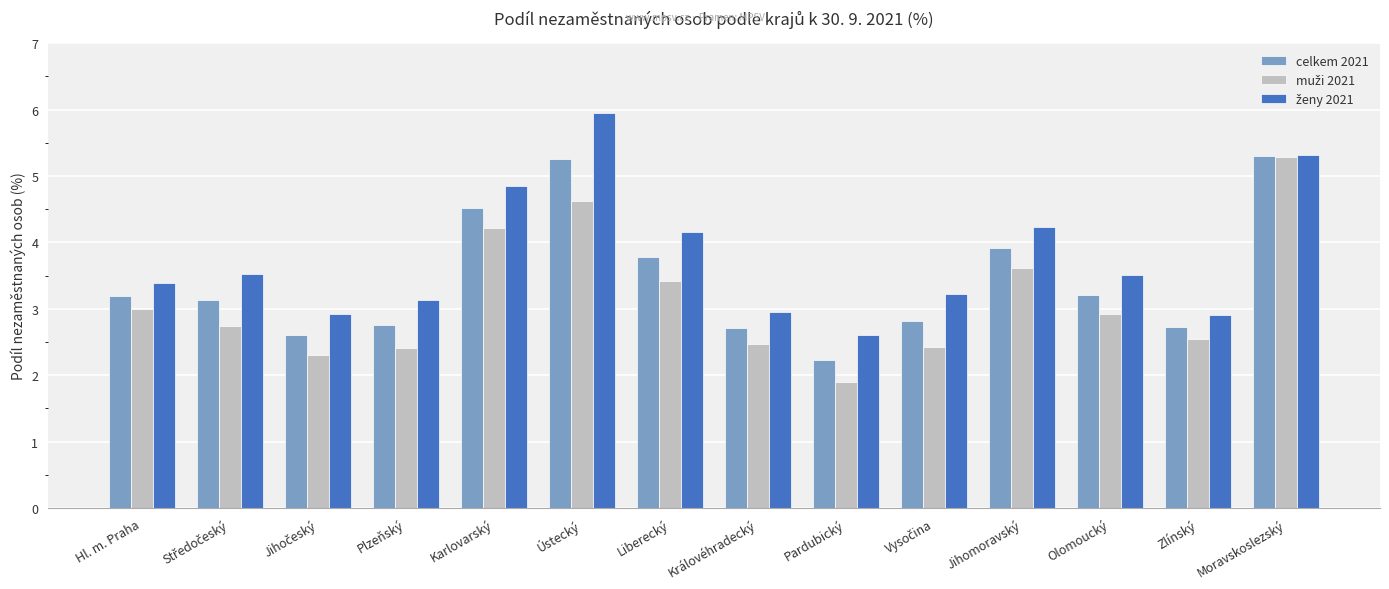

Does the chart contain stacked bars?

No